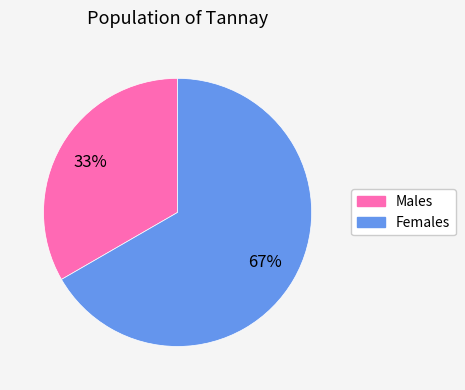

Does any single category account for the majority?

Yes